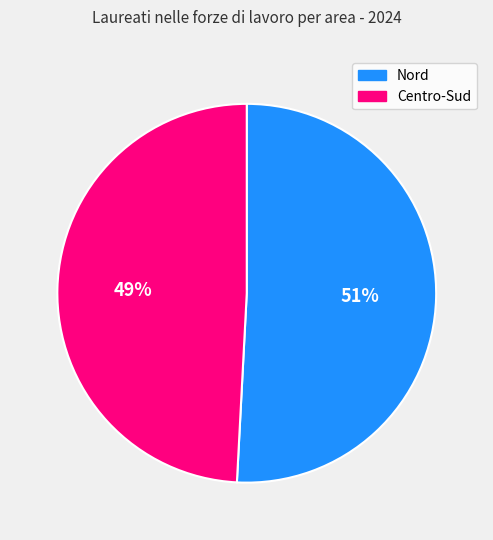

To the nearest percent, what is the difference between the largest and smallest slice percentages?

2%